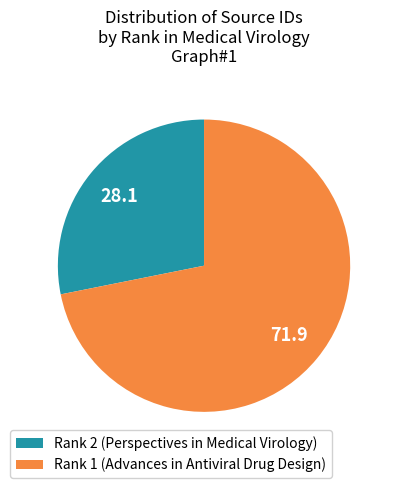

Between Rank 1 (Advances in Antiviral Drug Design) and Rank 2 (Perspectives in Medical Virology), which is larger?

Rank 1 (Advances in Antiviral Drug Design)